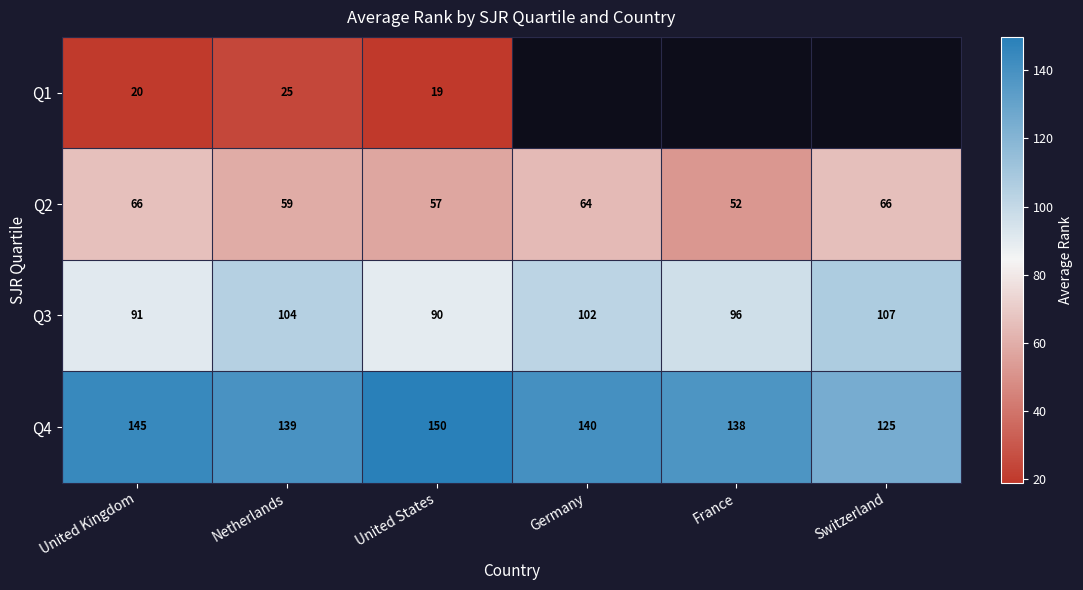

At which label is Q3 closest to 98?

France